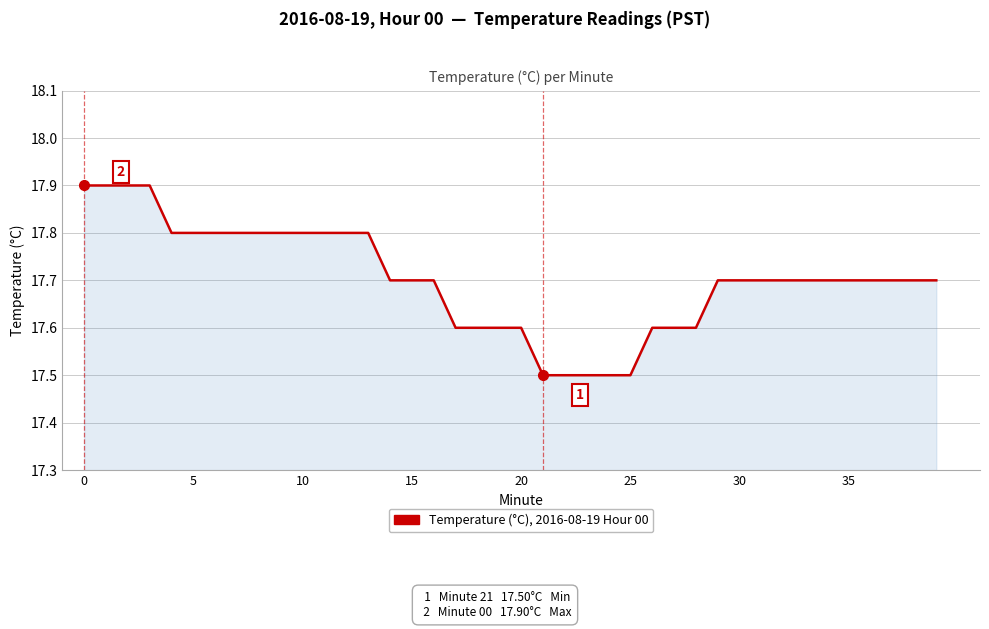

What is the minimum value shown in the chart?

17.5